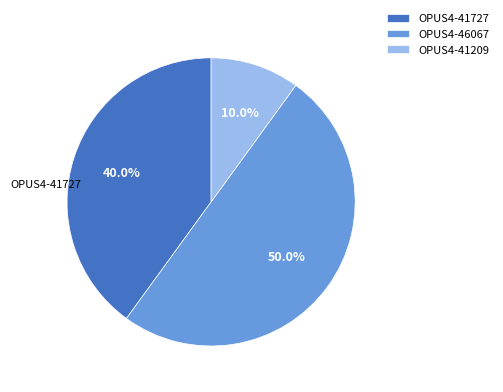

Approximately how many times larger is the value at OPUS4-46067 compared to OPUS4-41209?

5.0